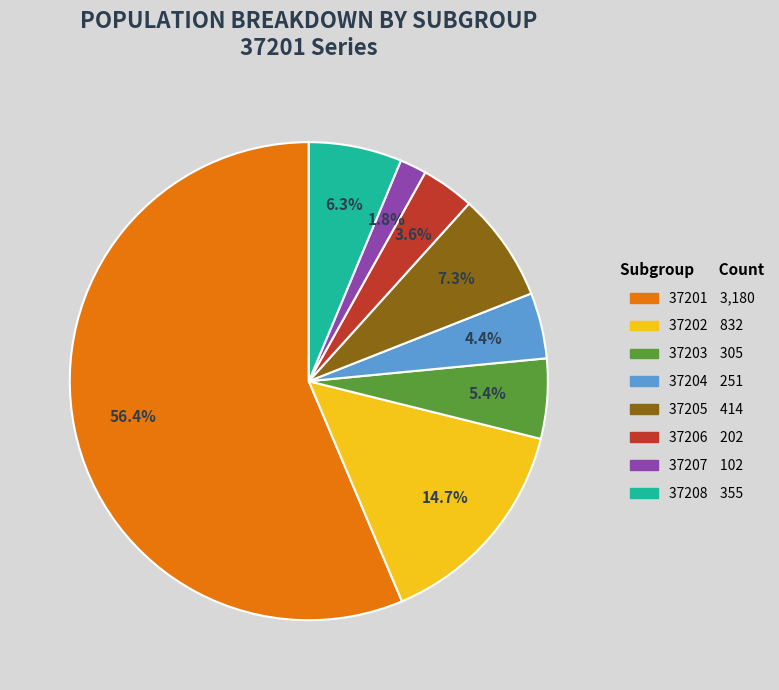

Which category has the biggest portion of the pie?

37201